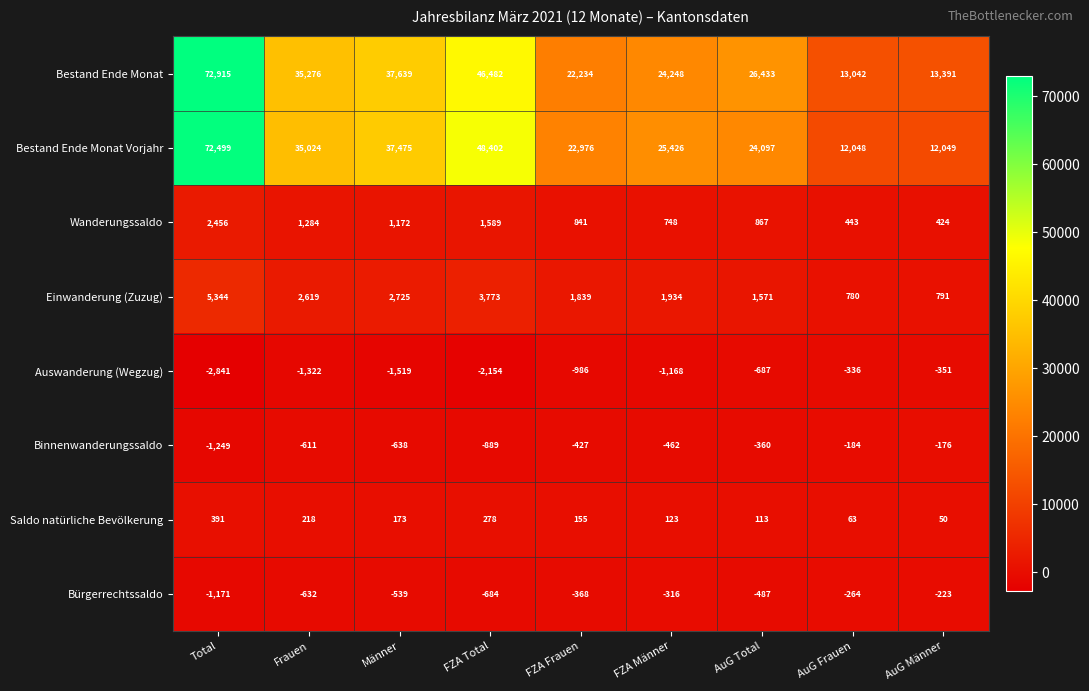

Which series changed the most between Frauen and FZA Total?

Bestand Ende Monat Vorjahr